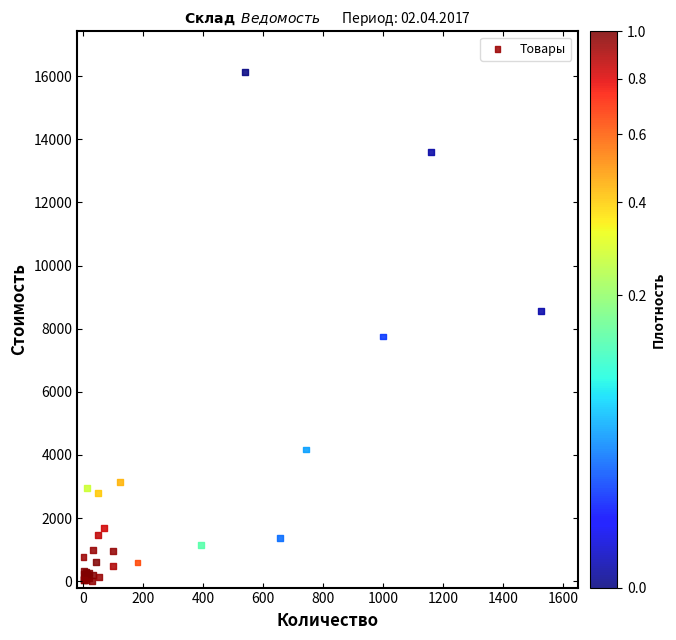

What Y value in the scatter plot is closest to 8063?

7752.3